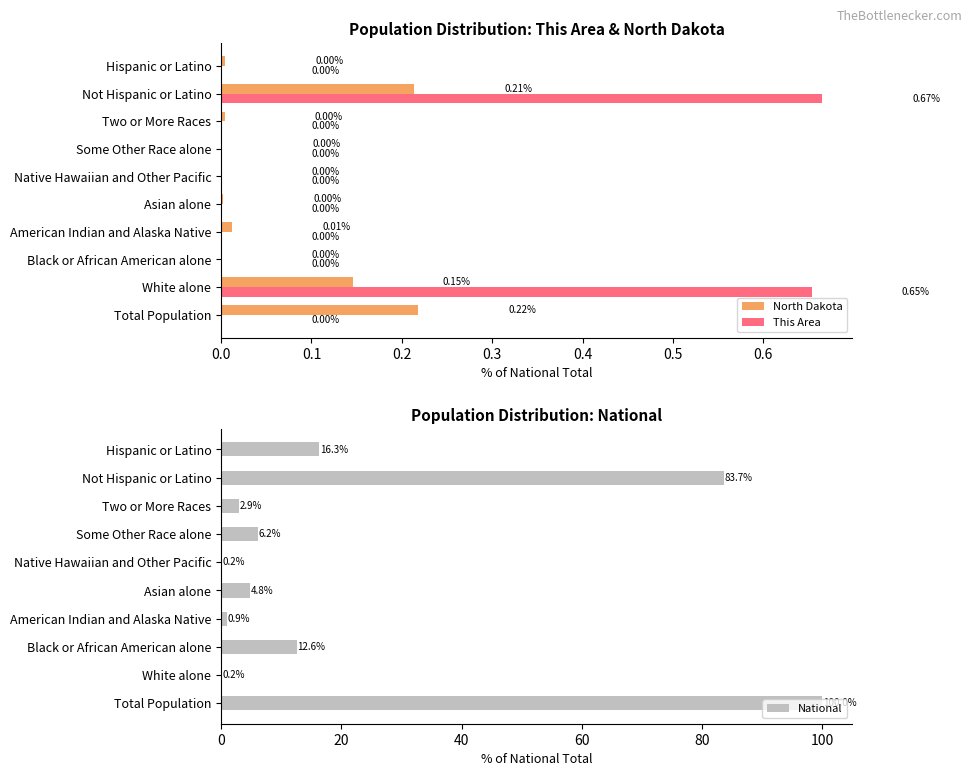

At which label does This Area reach its peak?

Not Hispanic or Latino